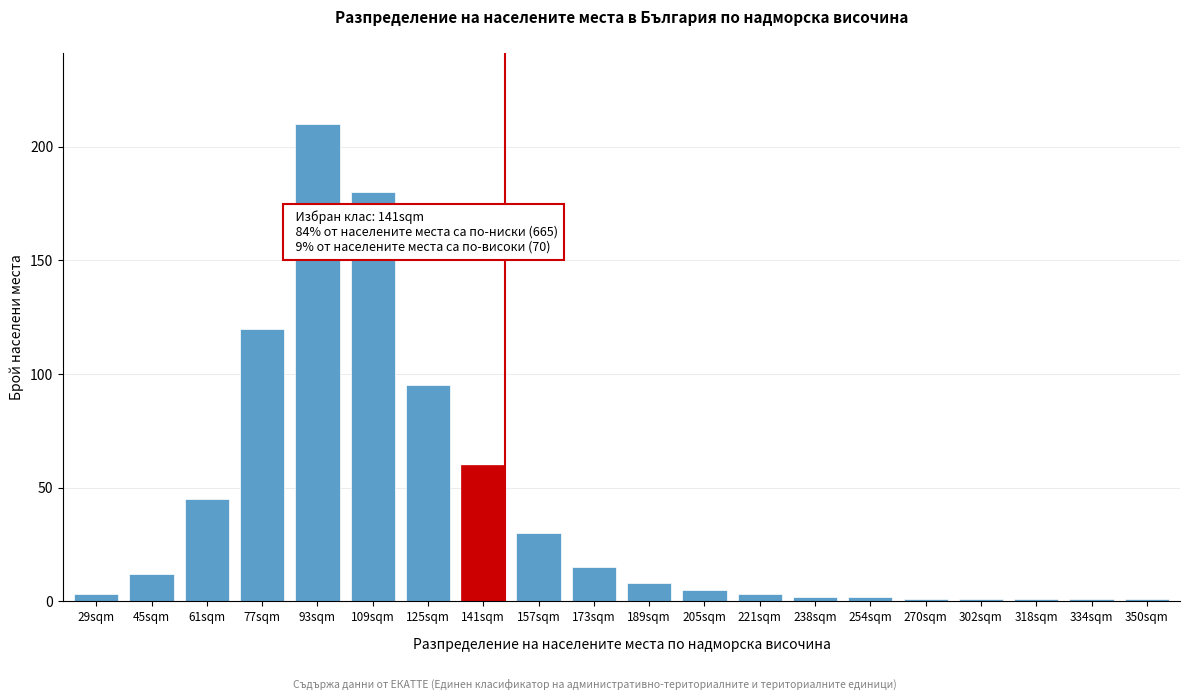

Reading left to right, transcribe all the data shown in this chart.

3	12	45	120	210	180	95	60	30	15	8	5	3	2	2	1	1	1	1	1